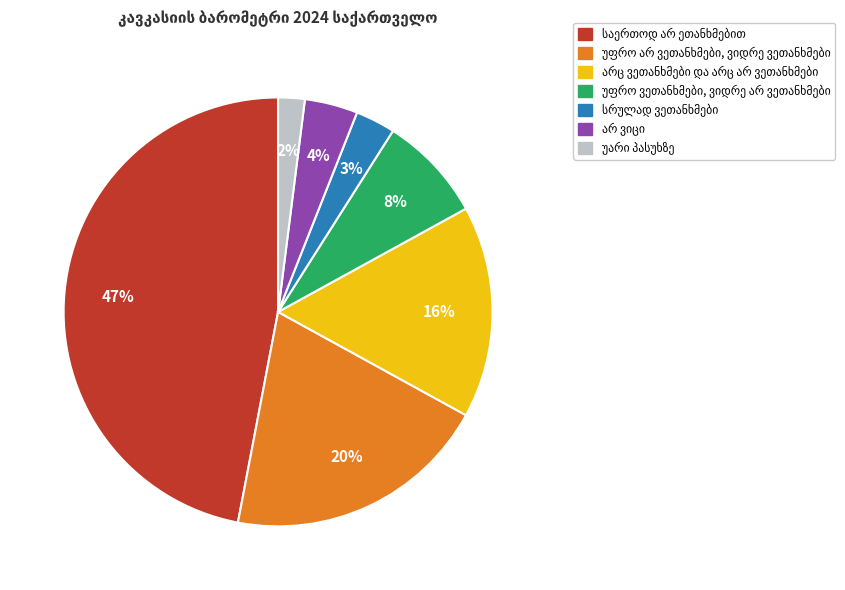

To the nearest percent, what is the difference between the largest and smallest slice percentages?

45%